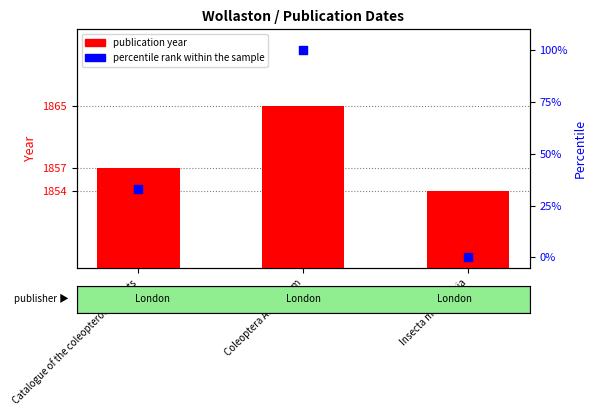

Which series contains the highest Y value?

publication year